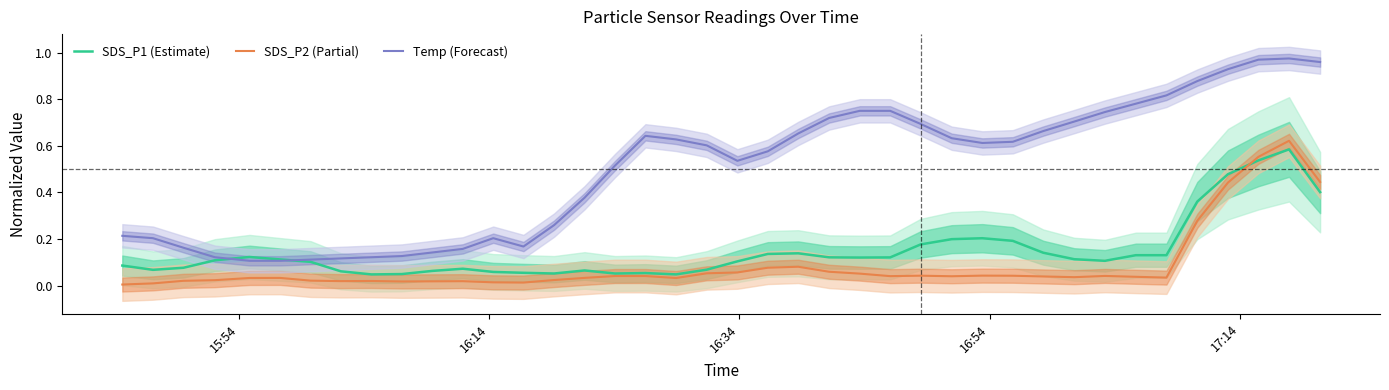

Reading left to right, what are all the values shown in this chart?

SDS_P1 (Estimate): 0.1	0.1	0.1	0.1	0.1	0.1	0.1	0.1	0.0	0.1	0.1	0.1	0.1	0.1	0.1	0.1	0.1	0.1	0.0	0.1	0.1	0.1	0.1	0.1	0.1	0.1	0.2	0.2	0.2	0.2	0.1	0.1	0.1	0.1	0.1	0.4	0.5	0.5	0.6	0.4
SDS_P2 (Partial): 0.0	0.0	0.0	0.0	0.0	0.0	0.0	0.0	0.0	0.0	0.0	0.0	0.0	0.0	0.0	0.0	0.0	0.0	0.0	0.1	0.1	0.1	0.1	0.1	0.1	0.0	0.0	0.0	0.0	0.0	0.0	0.0	0.0	0.0	0.0	0.3	0.4	0.6	0.6	0.4
Temp (Forecast): 0.2	0.2	0.2	0.1	0.1	0.1	0.1	0.1	0.1	0.1	0.1	0.2	0.2	0.2	0.3	0.4	0.5	0.6	0.6	0.6	0.5	0.6	0.7	0.7	0.7	0.7	0.7	0.6	0.6	0.6	0.7	0.7	0.7	0.8	0.8	0.9	0.9	1.0	1.0	1.0